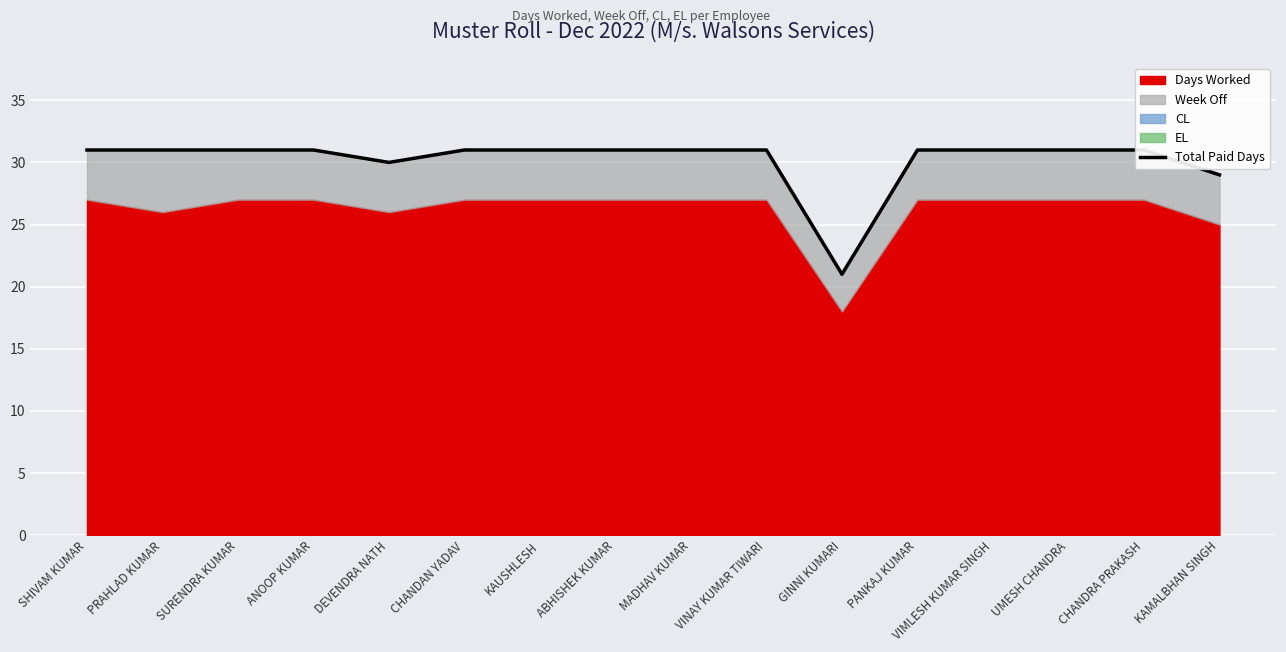

Count the number of categories in the chart.

16